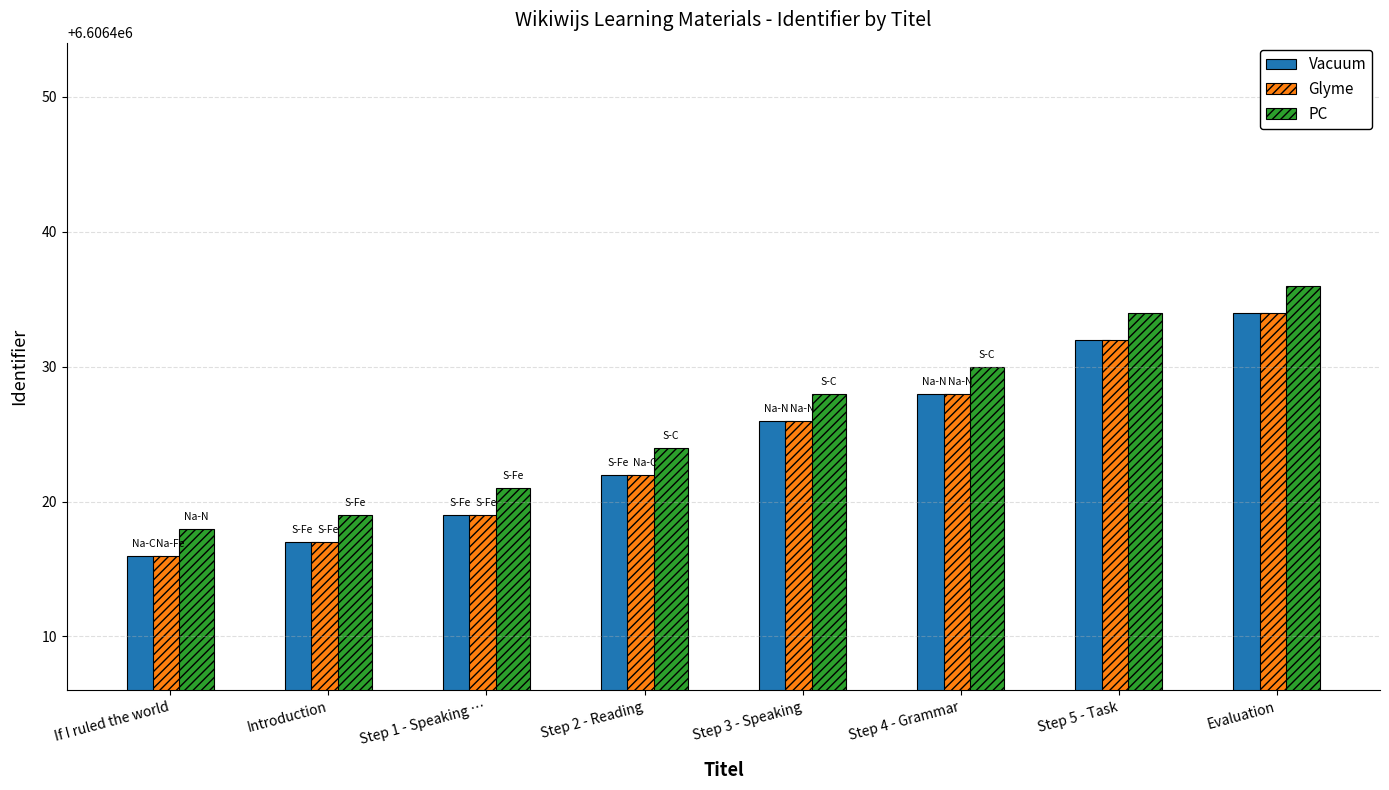

What is the greatest value displayed?

6606436